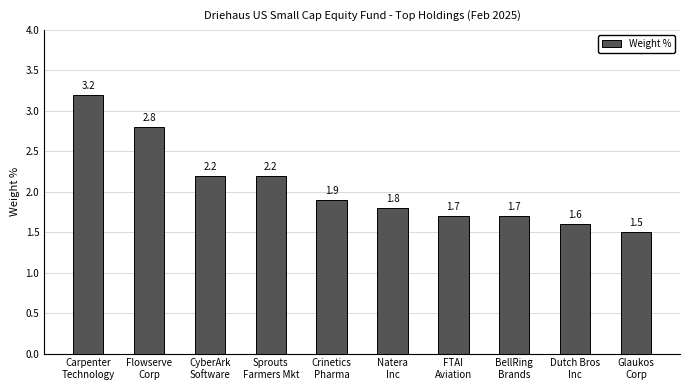

Is it true that the value at Sprouts
Farmers Mkt is 3.7?

False